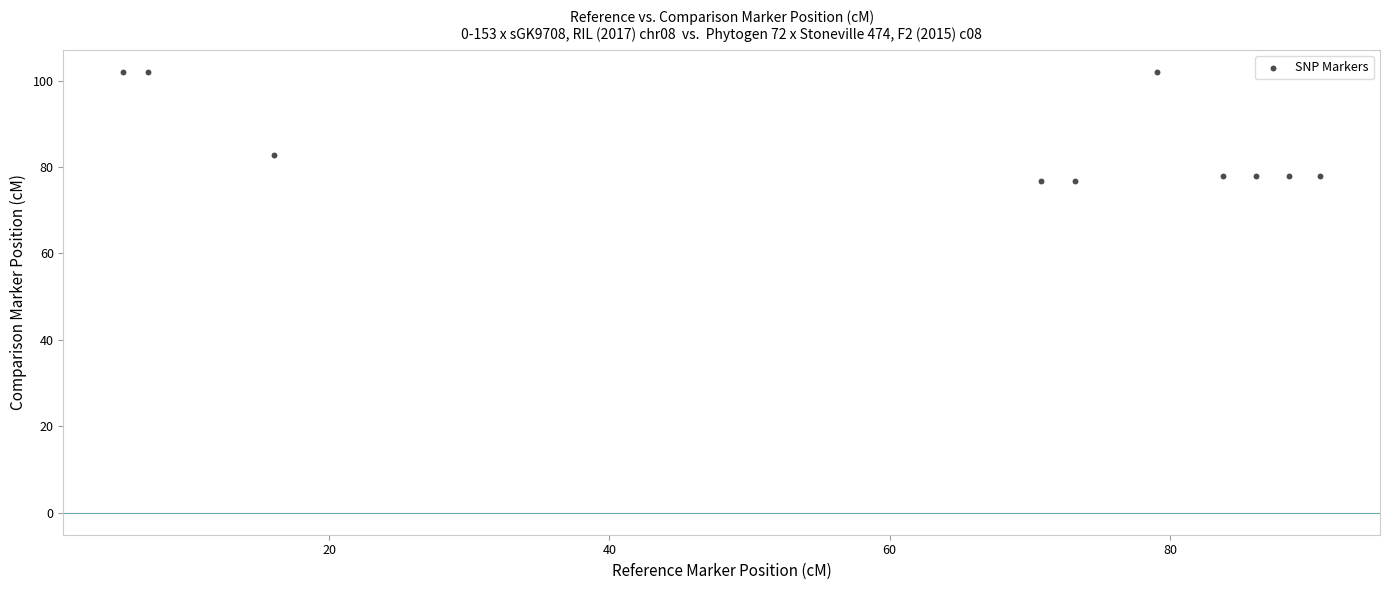

What is the average X value?

60.1